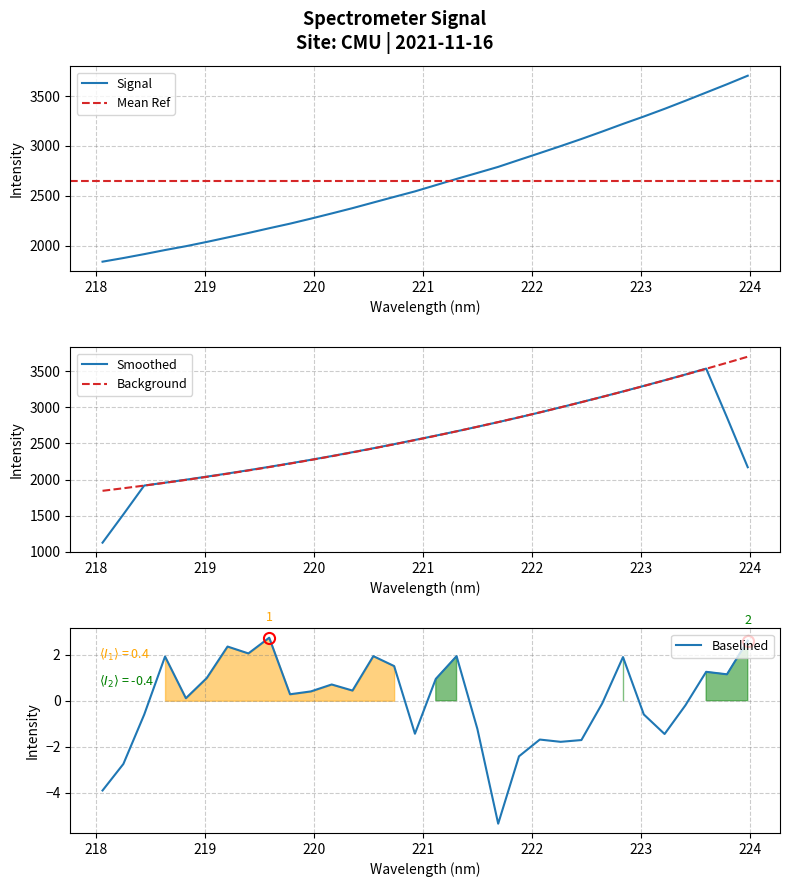

How many data points are above 2607?

16